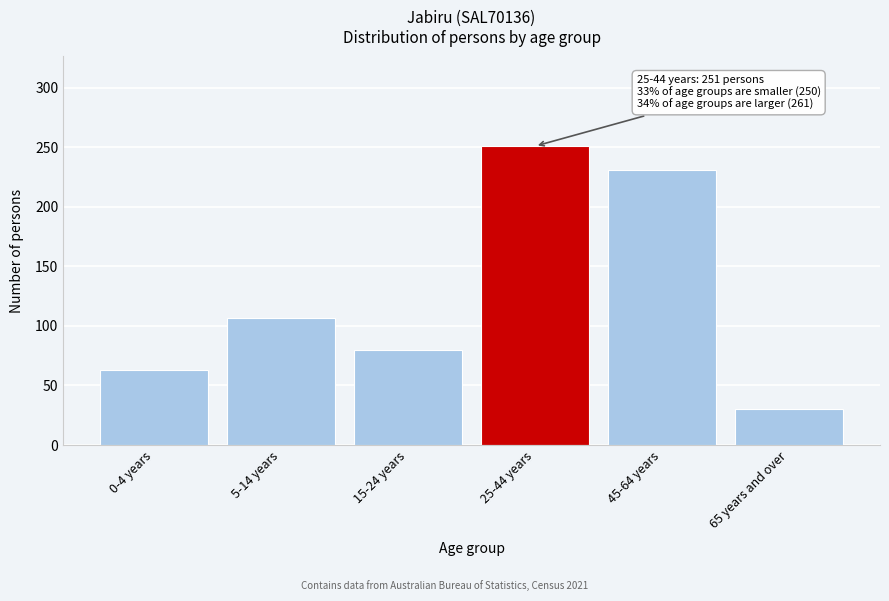

Reading left to right, extract all data points from this chart.

0-4 years=63	5-14 years=107	15-24 years=80	25-44 years=251	45-64 years=231	65 years and over=30